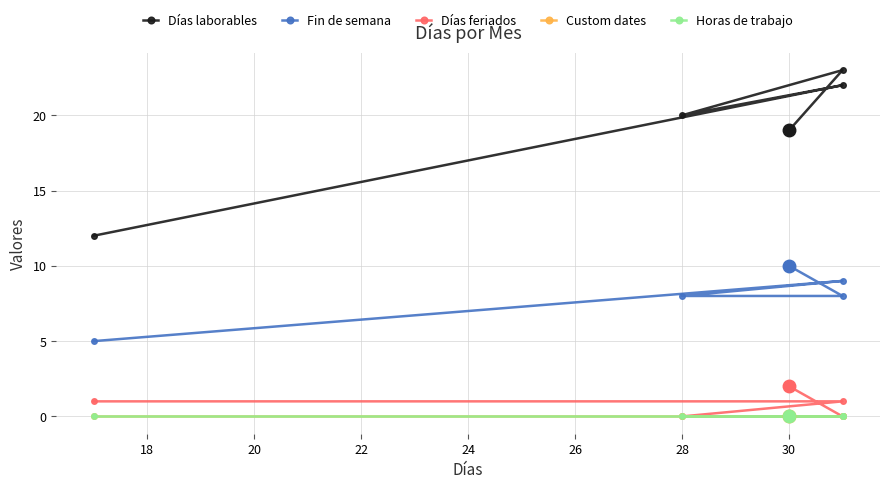

How many distinct data groups are displayed?

5